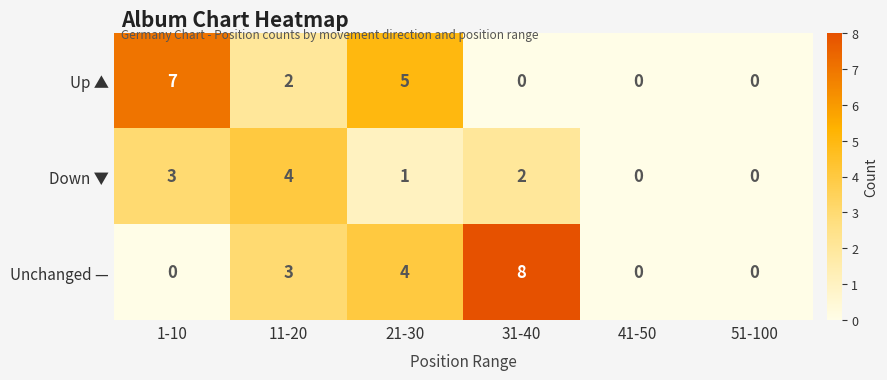

Which category has the highest value across all series?

31-40